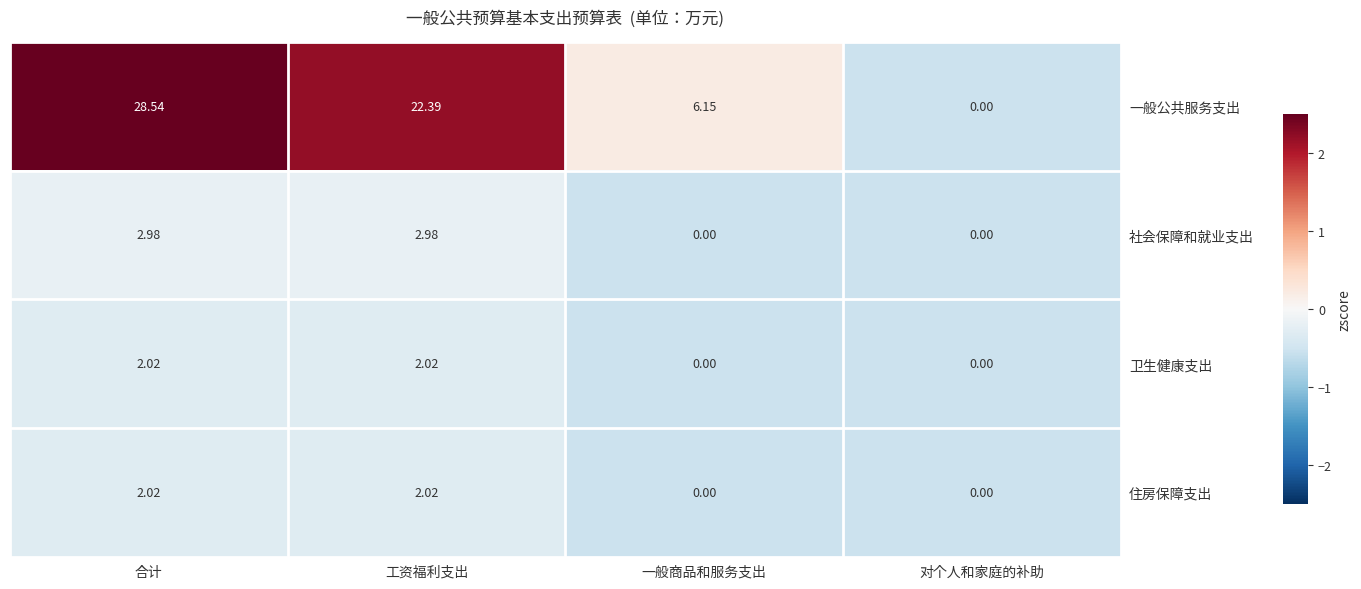

At which category is the sum across all series the highest?

合计